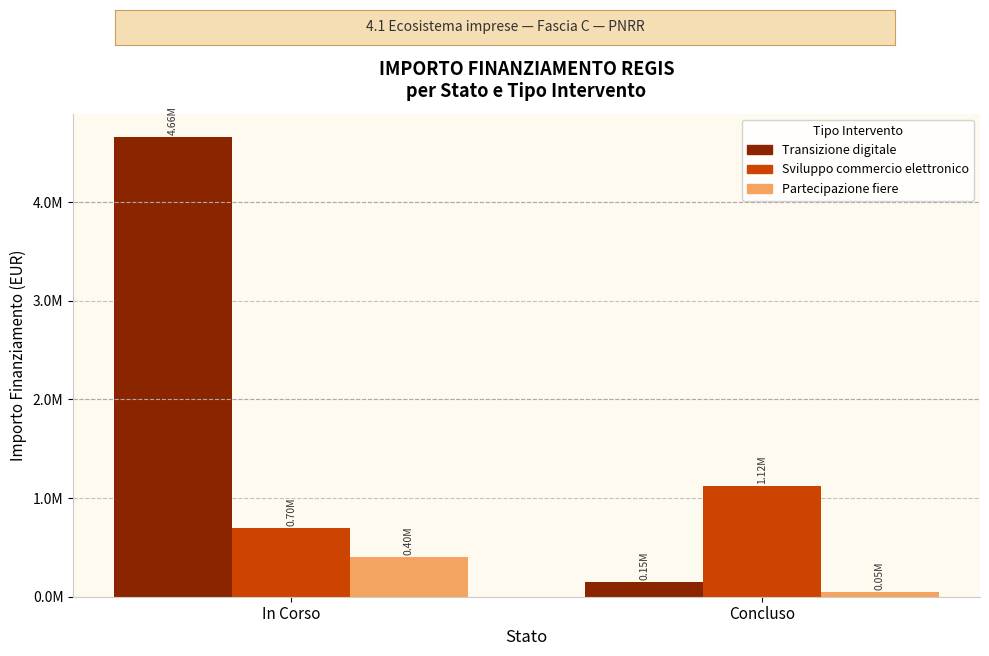

At how many categories does at least one series exceed 803214?

2